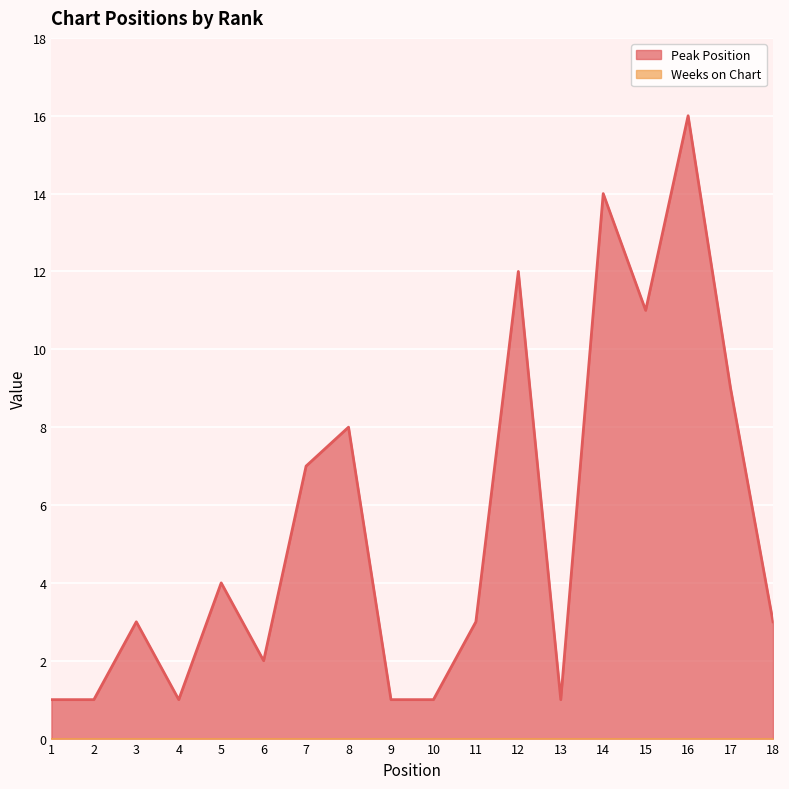

Which category has the highest value across all series?

16